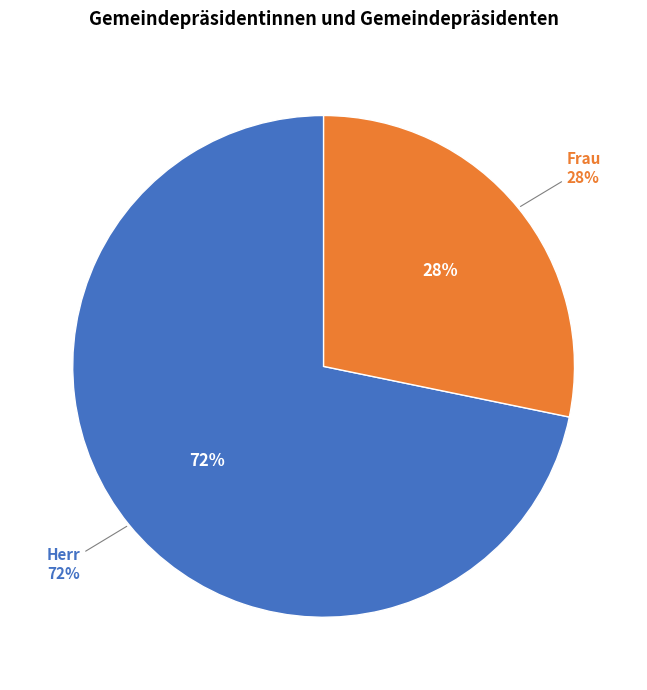

True or false: Frau accounts for 36% of the total.

False